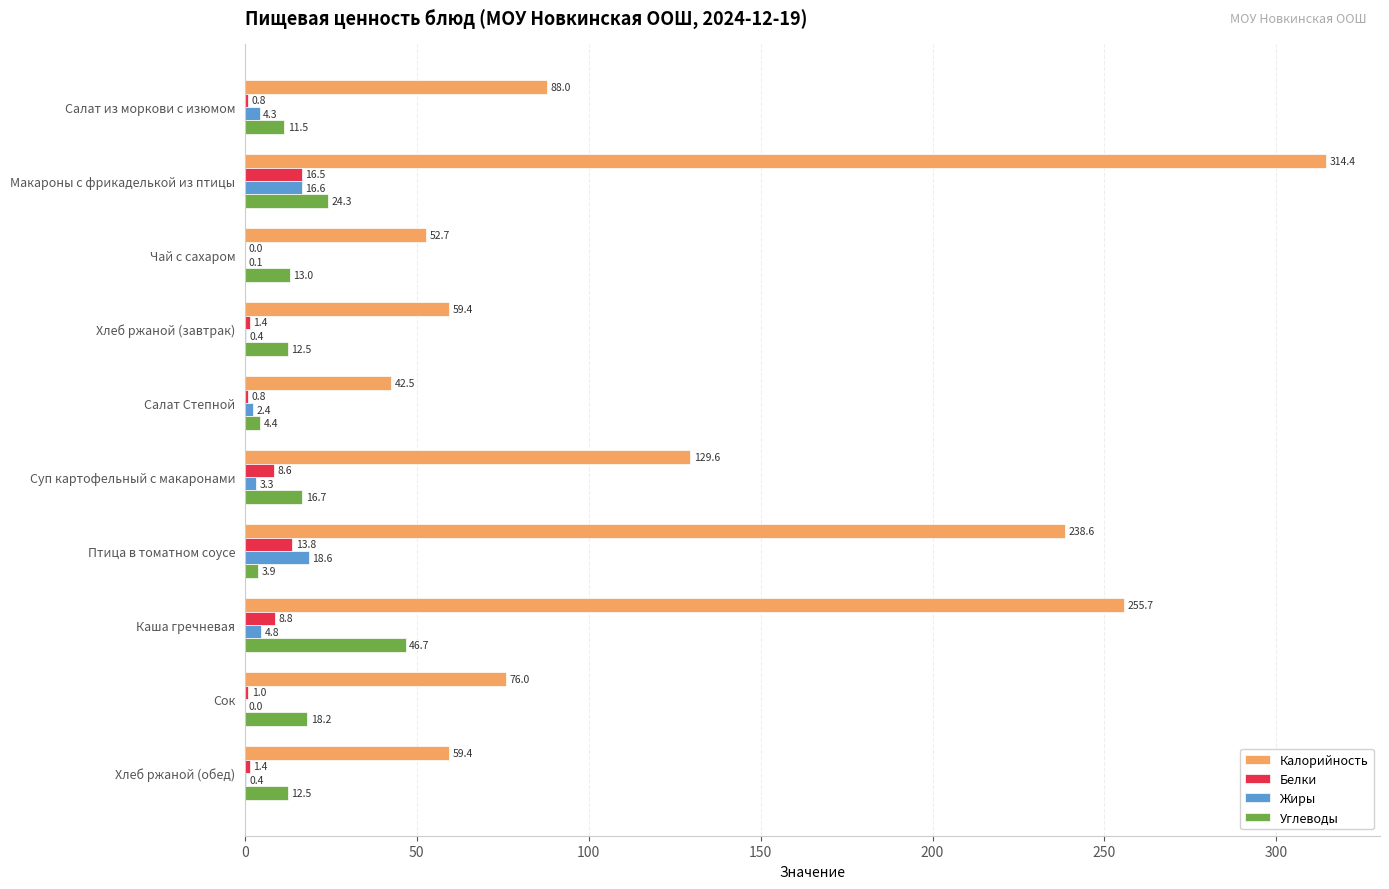

Is the value of Калорийность at Чай с сахаром greater than the value of Белки at Чай с сахаром?

Yes